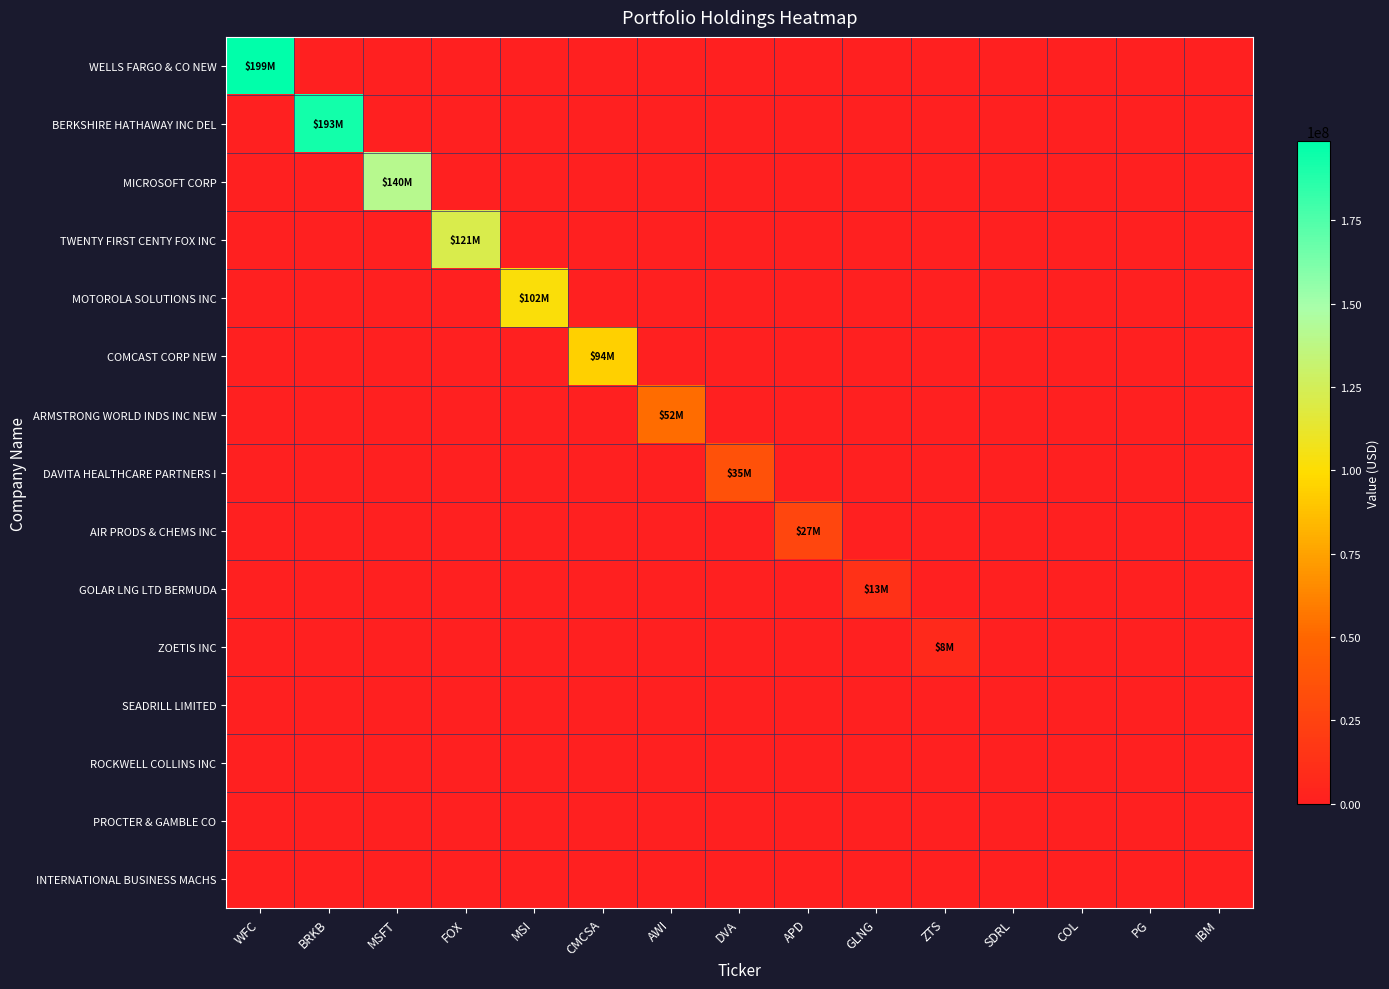

Which series has the widest spread of values?

WELLS FARGO & CO NEW